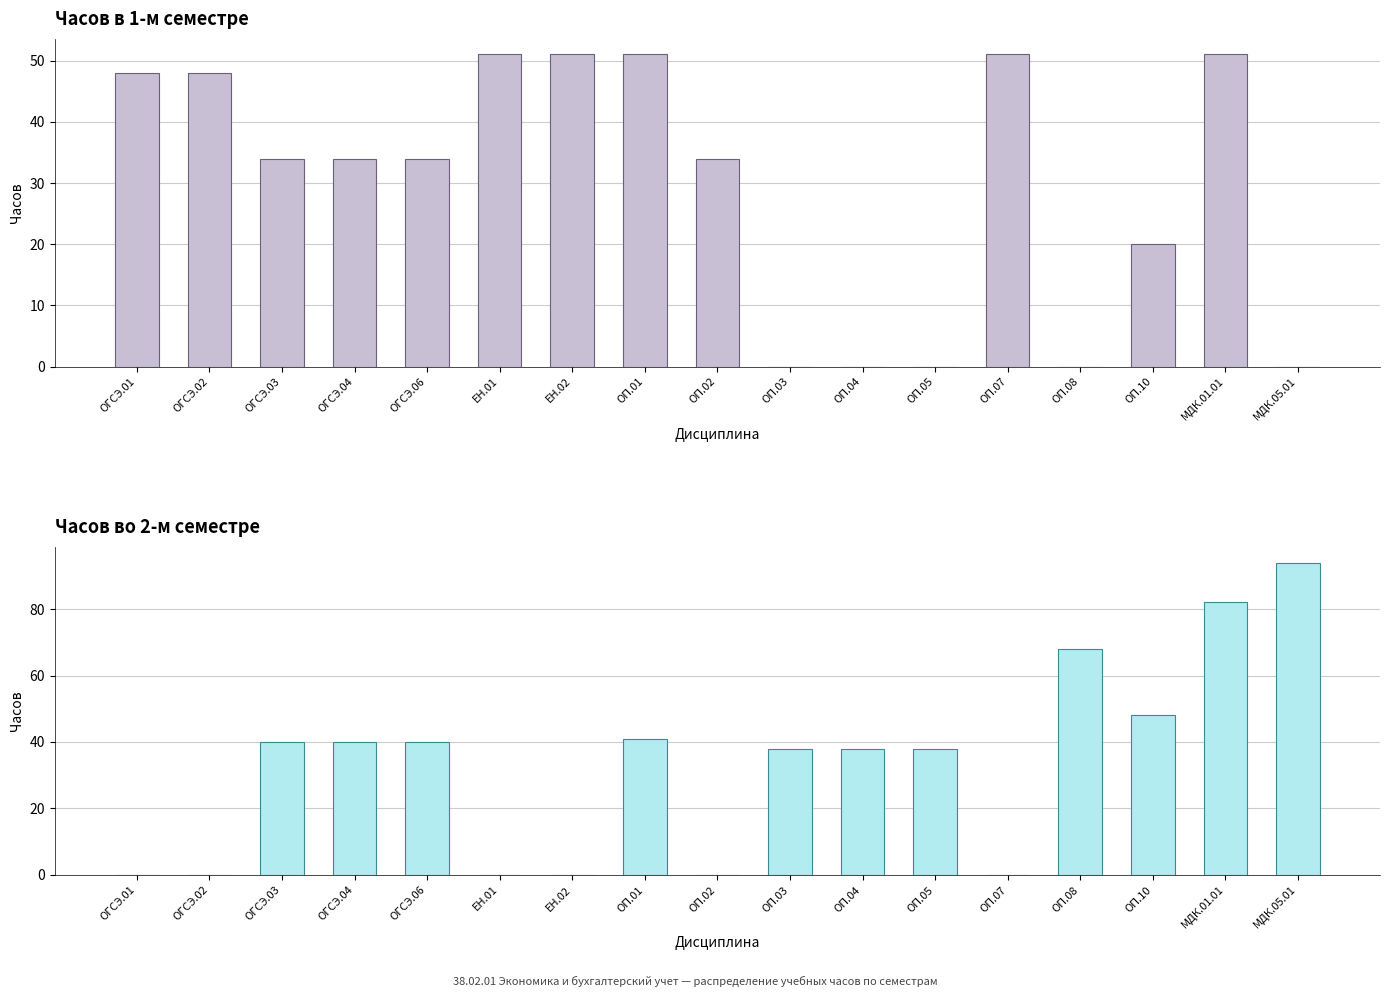

Which series has the largest range (max minus min)?

2-й семестр